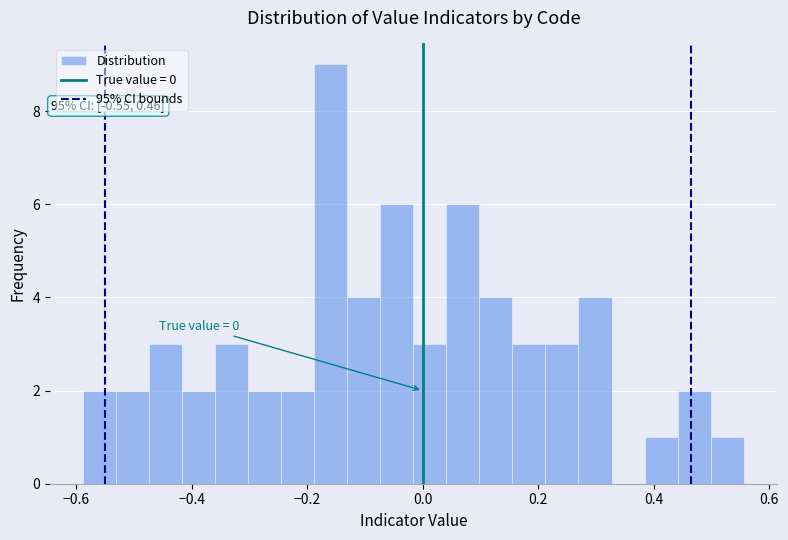

Read against the x-axis, roughly where is the centre of the tallest bar?

-0.16